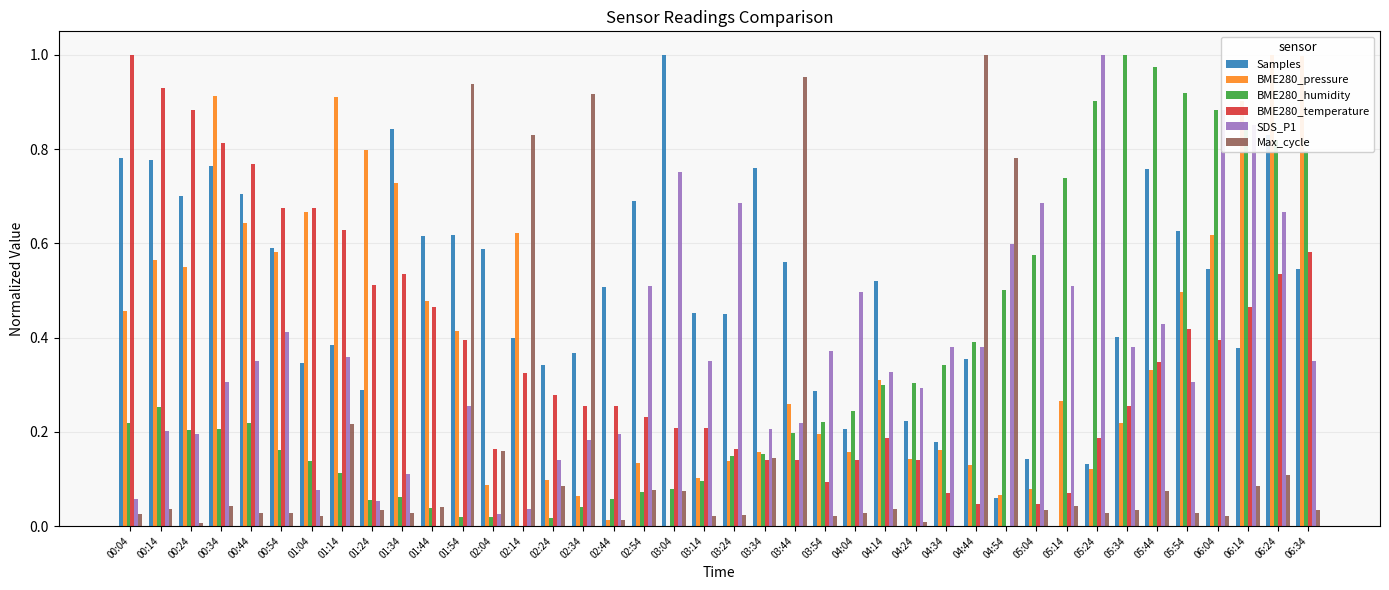

How many data points in BME280_humidity are above 0?

39